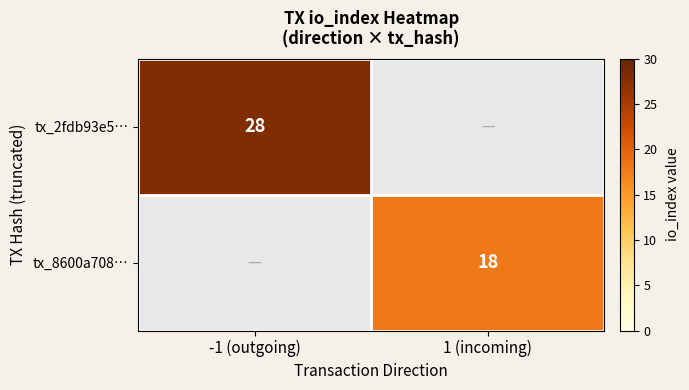

True or false: tx_8600a708… has a value of 5 at 1 (incoming).

False